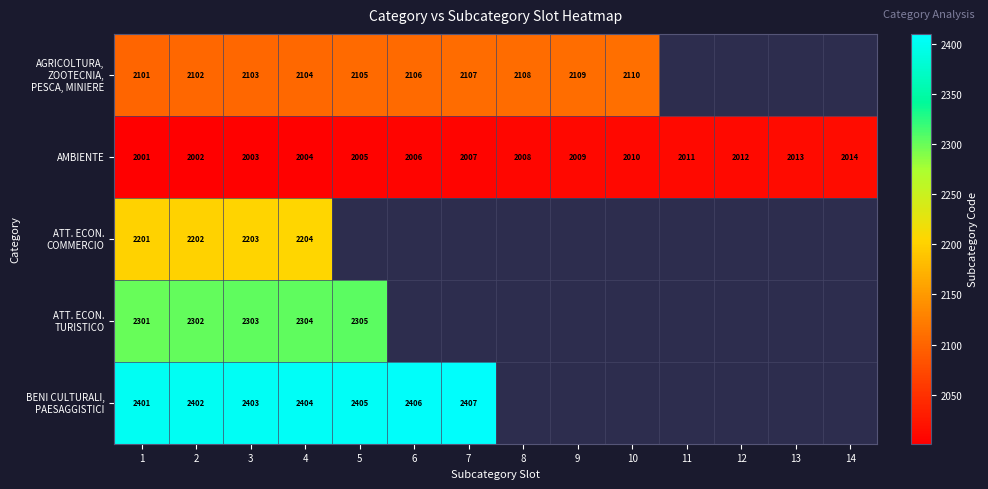

List the labels in order of AMBIENTE value, smallest first.

1, 2, 3, 4, 5, 6, 7, 8, 9, 10, 11, 12, 13, 14